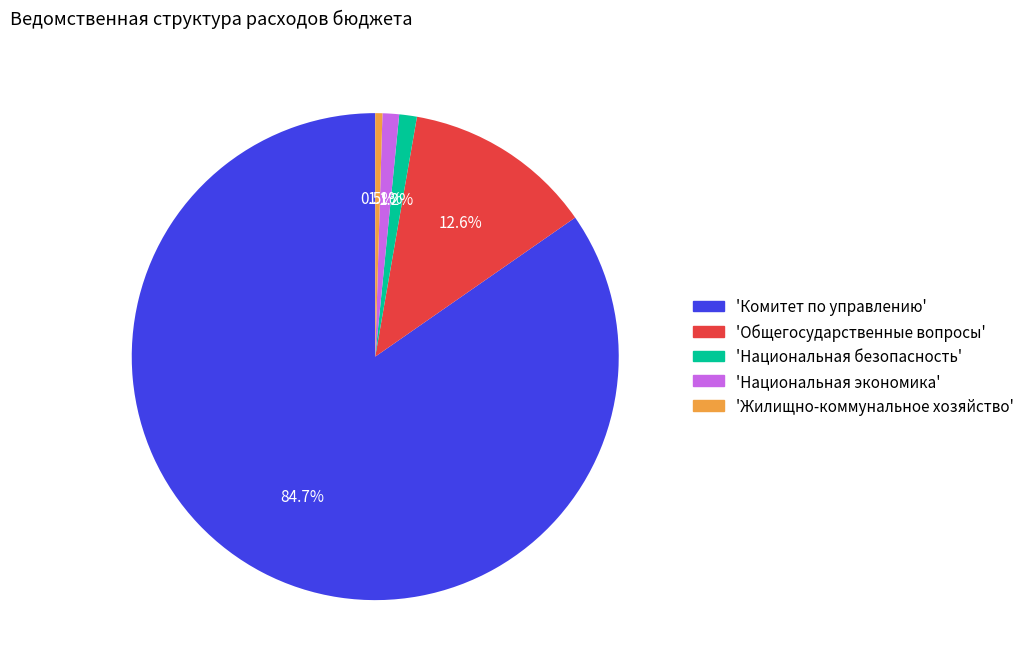

How many slices are in this pie chart?

5